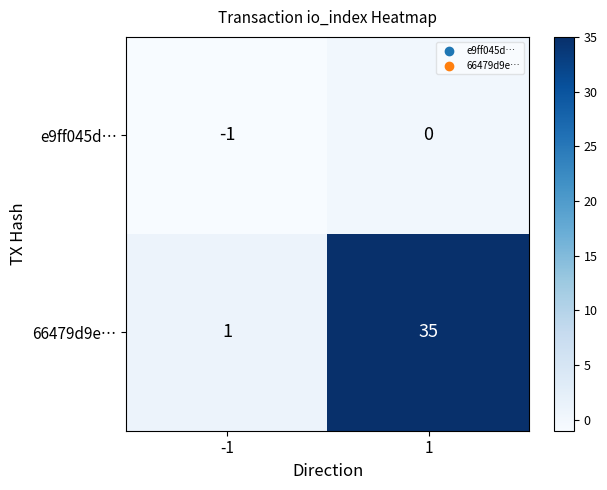

The value of 66479d9e… at 1 is 22. True or false?

False